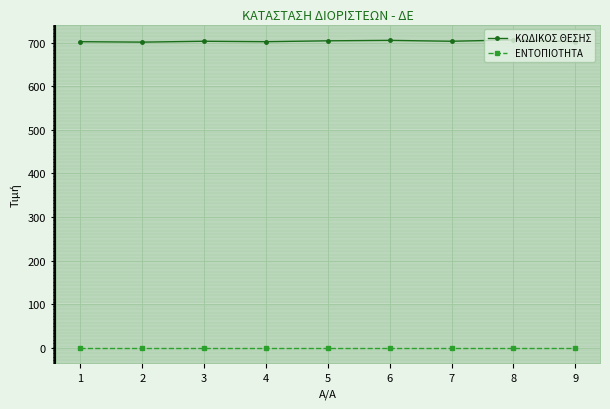

What is the difference between the highest and lowest values at 9?

702